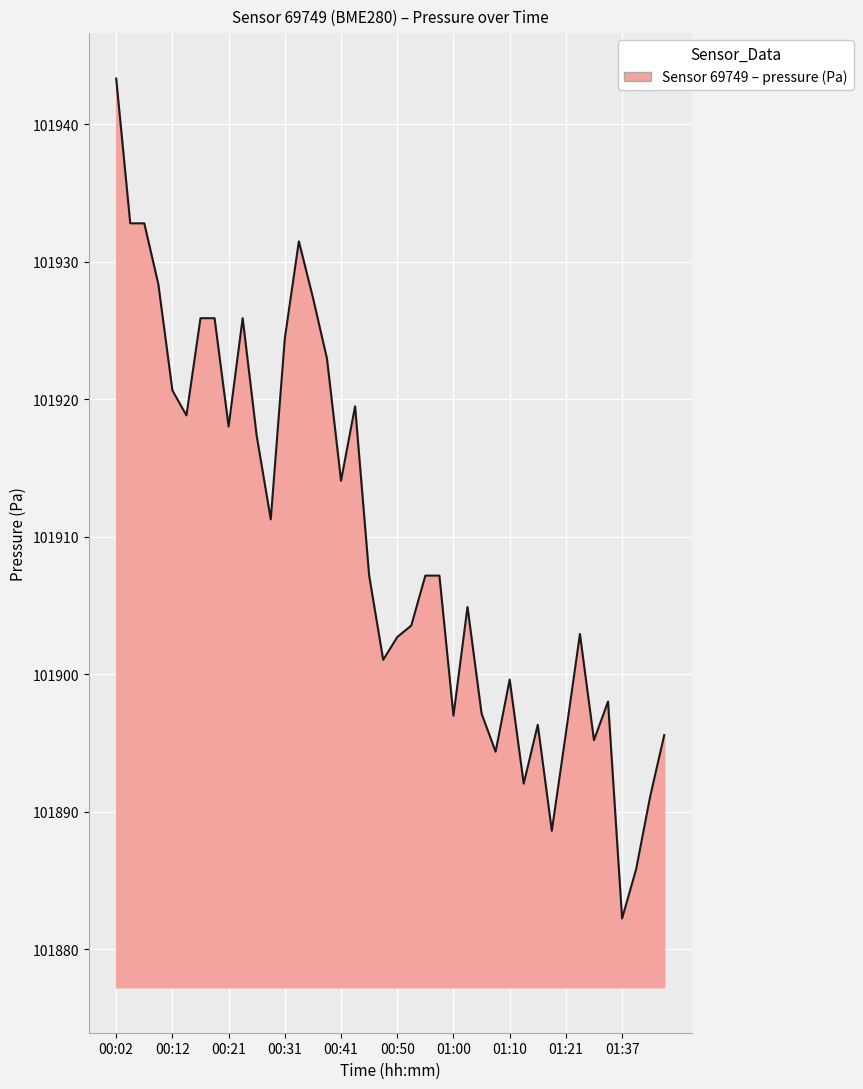

What is the difference between the maximum and minimum values?

61.1